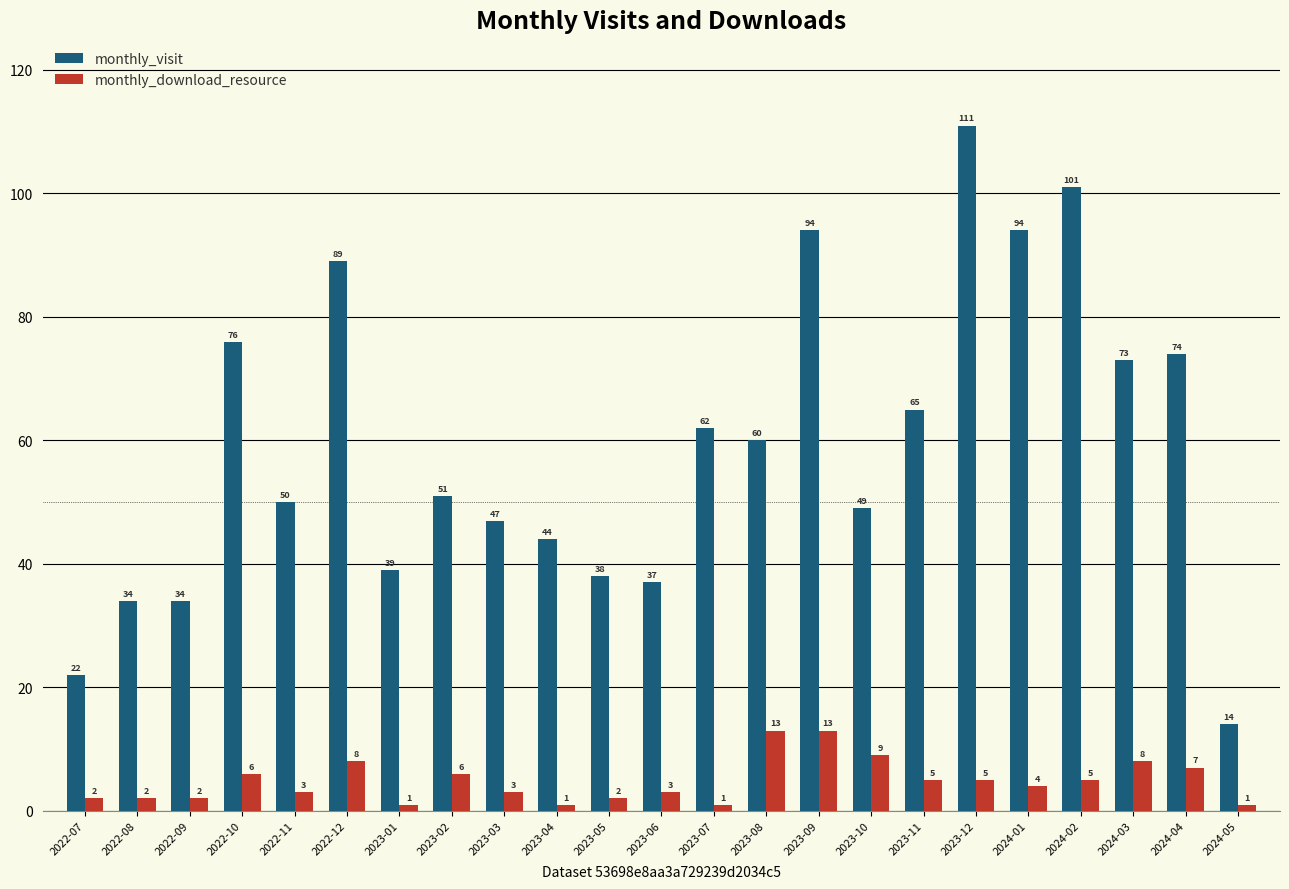

Is it true that monthly_visit equals 32 at 2022-11?

False